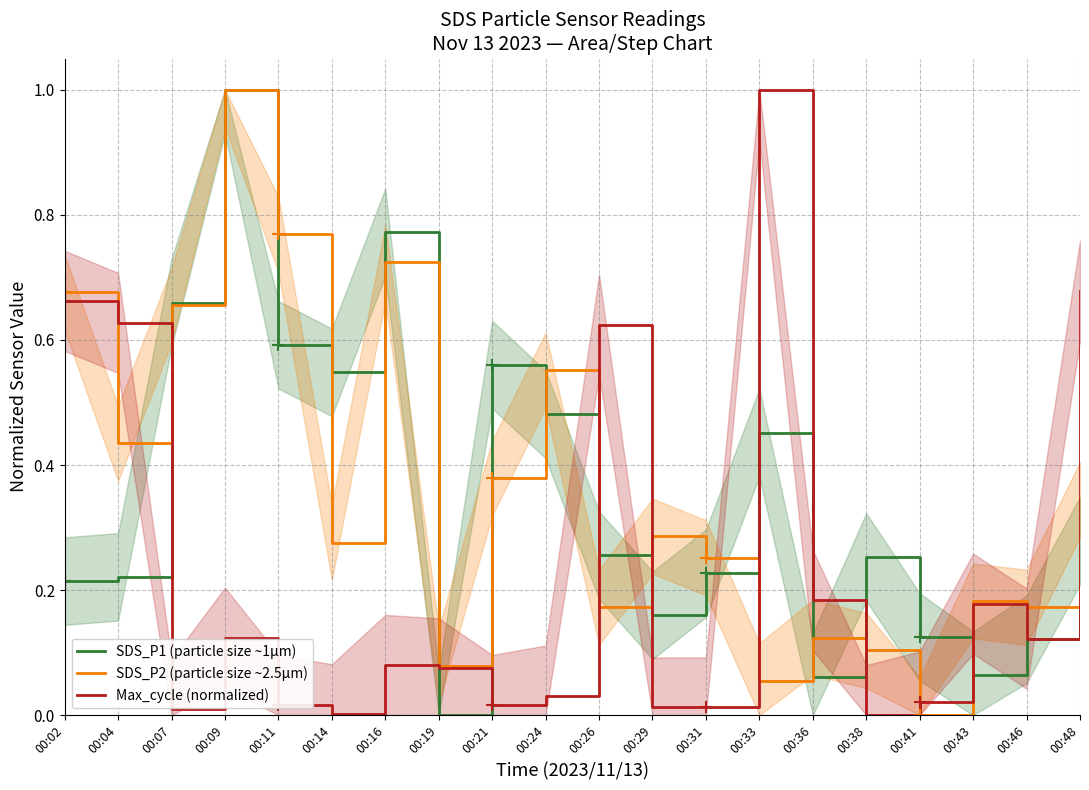

Which series has the largest total across all categories?

SDS_P2 (particle size ~2.5µm)